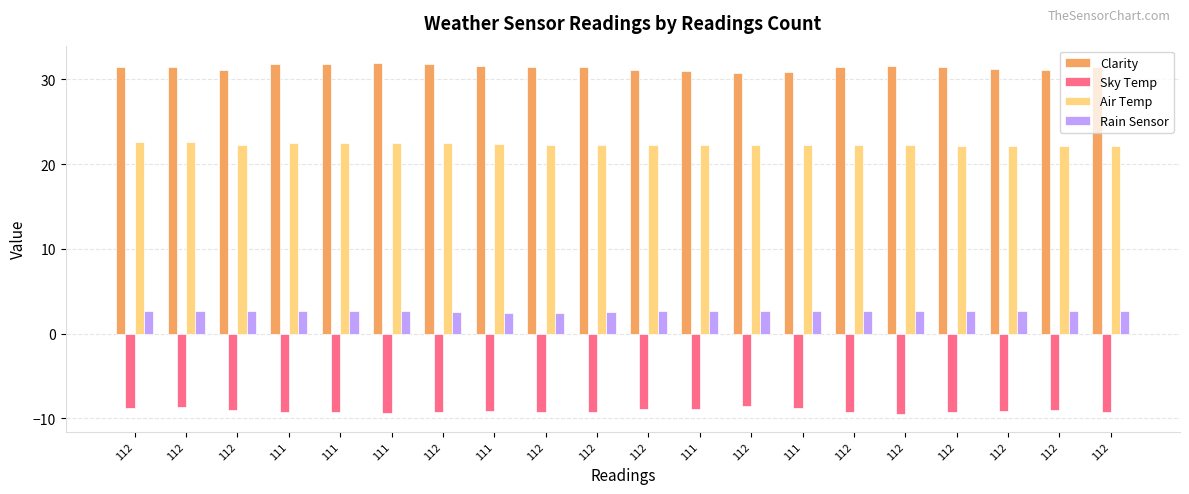

How many series are shown in this chart?

4